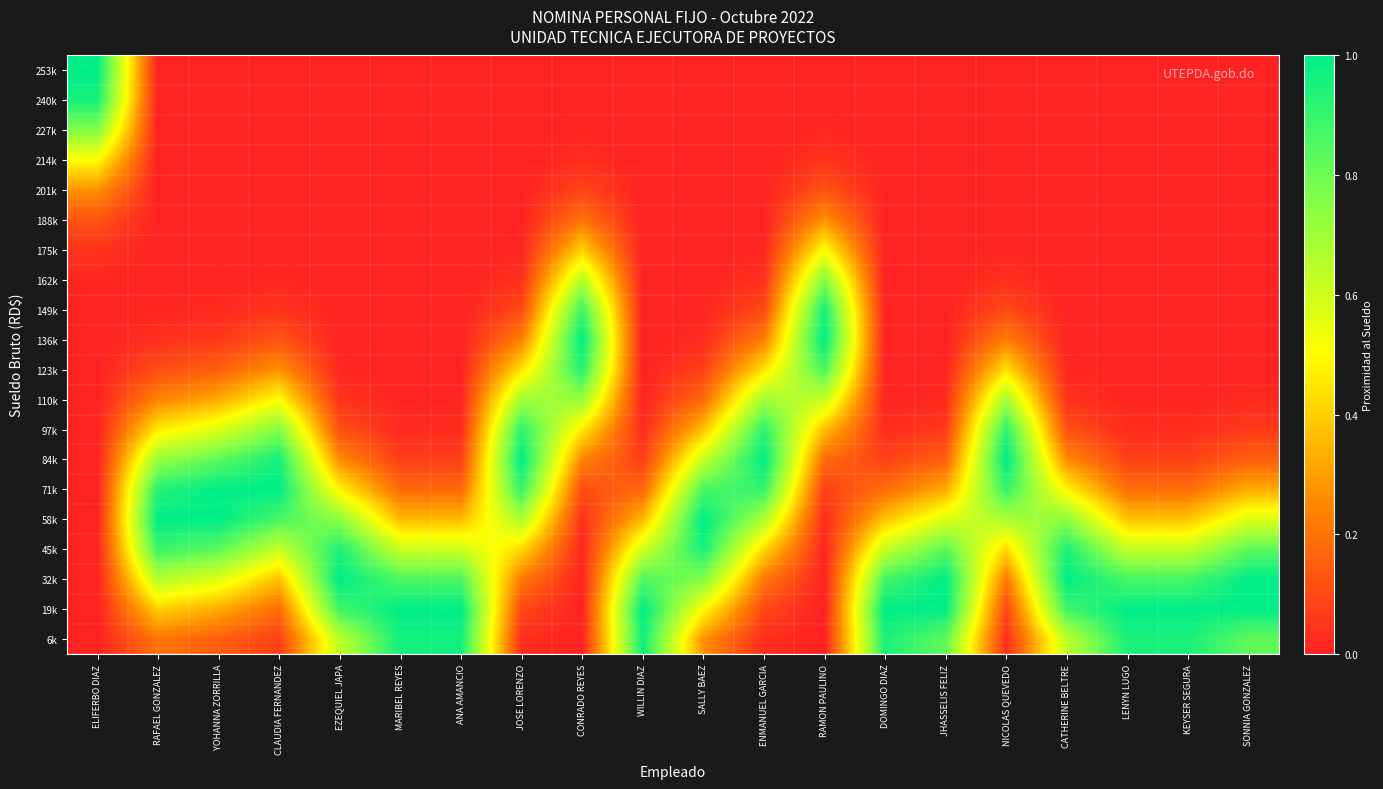

Reading right to left, what are all the values shown in this chart?

6k: SONNIA GONZALEZ=0.8	KEYSER SEGURA=1.0	LENYN LUGO=1.0	CATHERINE BELTRE=0.6	NICOLAS QUEVEDO=0.0	JHASSELIS FELIZ=0.8	DOMINGO DIAZ=1.0	RAMON PAULINO=0.0	ENMANUEL GARCIA=0.0	SALLY BAEZ=0.3	WILLIN DIAZ=1.0	CONRADO REYES=0.0	JOSE LORENZO=0.0	ANA AMANCIO=1.0	MARIBEL REYES=1.0	EZEQUIEL JAPA=0.6	CLAUDIA FERNANDEZ=0.1	YOHANNA ZORRILLA=0.2	RAFAEL GONZALEZ=0.2	ELIFERBO DIAZ=0.0
19k: SONNIA GONZALEZ=1.0	KEYSER SEGURA=1.0	LENYN LUGO=1.0	CATHERINE BELTRE=0.9	NICOLAS QUEVEDO=0.1	JHASSELIS FELIZ=1.0	DOMINGO DIAZ=1.0	RAMON PAULINO=0.0	ENMANUEL GARCIA=0.1	SALLY BAEZ=0.5	WILLIN DIAZ=1.0	CONRADO REYES=0.0	JOSE LORENZO=0.1	ANA AMANCIO=1.0	MARIBEL REYES=1.0	EZEQUIEL JAPA=0.9	CLAUDIA FERNANDEZ=0.2	YOHANNA ZORRILLA=0.3	RAFAEL GONZALEZ=0.4	ELIFERBO DIAZ=0.0
32k: SONNIA GONZALEZ=1.0	KEYSER SEGURA=0.9	LENYN LUGO=0.9	CATHERINE BELTRE=1.0	NICOLAS QUEVEDO=0.2	JHASSELIS FELIZ=1.0	DOMINGO DIAZ=0.9	RAMON PAULINO=0.0	ENMANUEL GARCIA=0.2	SALLY BAEZ=0.8	WILLIN DIAZ=0.9	CONRADO REYES=0.0	JOSE LORENZO=0.2	ANA AMANCIO=0.9	MARIBEL REYES=0.9	EZEQUIEL JAPA=1.0	CLAUDIA FERNANDEZ=0.4	YOHANNA ZORRILLA=0.6	RAFAEL GONZALEZ=0.7	ELIFERBO DIAZ=0.0
45k: SONNIA GONZALEZ=0.8	KEYSER SEGURA=0.6	LENYN LUGO=0.6	CATHERINE BELTRE=0.9	NICOLAS QUEVEDO=0.4	JHASSELIS FELIZ=0.8	DOMINGO DIAZ=0.6	RAMON PAULINO=0.0	ENMANUEL GARCIA=0.4	SALLY BAEZ=1.0	WILLIN DIAZ=0.6	CONRADO REYES=0.0	JOSE LORENZO=0.4	ANA AMANCIO=0.6	MARIBEL REYES=0.6	EZEQUIEL JAPA=0.9	CLAUDIA FERNANDEZ=0.6	YOHANNA ZORRILLA=0.8	RAFAEL GONZALEZ=0.9	ELIFERBO DIAZ=0.0
58k: SONNIA GONZALEZ=0.6	KEYSER SEGURA=0.4	LENYN LUGO=0.4	CATHERINE BELTRE=0.7	NICOLAS QUEVEDO=0.7	JHASSELIS FELIZ=0.6	DOMINGO DIAZ=0.4	RAMON PAULINO=0.0	ENMANUEL GARCIA=0.7	SALLY BAEZ=1.0	WILLIN DIAZ=0.4	CONRADO REYES=0.0	JOSE LORENZO=0.7	ANA AMANCIO=0.4	MARIBEL REYES=0.4	EZEQUIEL JAPA=0.7	CLAUDIA FERNANDEZ=0.9	YOHANNA ZORRILLA=1.0	RAFAEL GONZALEZ=1.0	ELIFERBO DIAZ=0.0
71k: SONNIA GONZALEZ=0.3	KEYSER SEGURA=0.2	LENYN LUGO=0.2	CATHERINE BELTRE=0.5	NICOLAS QUEVEDO=0.9	JHASSELIS FELIZ=0.3	DOMINGO DIAZ=0.2	RAMON PAULINO=0.1	ENMANUEL GARCIA=0.9	SALLY BAEZ=0.9	WILLIN DIAZ=0.2	CONRADO REYES=0.1	JOSE LORENZO=0.9	ANA AMANCIO=0.2	MARIBEL REYES=0.2	EZEQUIEL JAPA=0.5	CLAUDIA FERNANDEZ=1.0	YOHANNA ZORRILLA=1.0	RAFAEL GONZALEZ=0.9	ELIFERBO DIAZ=0.0
84k: SONNIA GONZALEZ=0.2	KEYSER SEGURA=0.1	LENYN LUGO=0.1	CATHERINE BELTRE=0.3	NICOLAS QUEVEDO=1.0	JHASSELIS FELIZ=0.2	DOMINGO DIAZ=0.1	RAMON PAULINO=0.2	ENMANUEL GARCIA=1.0	SALLY BAEZ=0.6	WILLIN DIAZ=0.1	CONRADO REYES=0.2	JOSE LORENZO=1.0	ANA AMANCIO=0.1	MARIBEL REYES=0.1	EZEQUIEL JAPA=0.3	CLAUDIA FERNANDEZ=1.0	YOHANNA ZORRILLA=0.8	RAFAEL GONZALEZ=0.7	ELIFERBO DIAZ=0.0
97k: SONNIA GONZALEZ=0.1	KEYSER SEGURA=0.0	LENYN LUGO=0.0	CATHERINE BELTRE=0.1	NICOLAS QUEVEDO=0.9	JHASSELIS FELIZ=0.1	DOMINGO DIAZ=0.0	RAMON PAULINO=0.4	ENMANUEL GARCIA=0.9	SALLY BAEZ=0.4	WILLIN DIAZ=0.0	CONRADO REYES=0.5	JOSE LORENZO=0.9	ANA AMANCIO=0.0	MARIBEL REYES=0.0	EZEQUIEL JAPA=0.1	CLAUDIA FERNANDEZ=0.8	YOHANNA ZORRILLA=0.6	RAFAEL GONZALEZ=0.5	ELIFERBO DIAZ=0.0
110k: SONNIA GONZALEZ=0.0	KEYSER SEGURA=0.0	LENYN LUGO=0.0	CATHERINE BELTRE=0.0	NICOLAS QUEVEDO=0.7	JHASSELIS FELIZ=0.0	DOMINGO DIAZ=0.0	RAMON PAULINO=0.6	ENMANUEL GARCIA=0.7	SALLY BAEZ=0.2	WILLIN DIAZ=0.0	CONRADO REYES=0.7	JOSE LORENZO=0.7	ANA AMANCIO=0.0	MARIBEL REYES=0.0	EZEQUIEL JAPA=0.0	CLAUDIA FERNANDEZ=0.5	YOHANNA ZORRILLA=0.3	RAFAEL GONZALEZ=0.2	ELIFERBO DIAZ=0.0
123k: SONNIA GONZALEZ=0.0	KEYSER SEGURA=0.0	LENYN LUGO=0.0	CATHERINE BELTRE=0.0	NICOLAS QUEVEDO=0.4	JHASSELIS FELIZ=0.0	DOMINGO DIAZ=0.0	RAMON PAULINO=0.9	ENMANUEL GARCIA=0.4	SALLY BAEZ=0.1	WILLIN DIAZ=0.0	CONRADO REYES=0.9	JOSE LORENZO=0.4	ANA AMANCIO=0.0	MARIBEL REYES=0.0	EZEQUIEL JAPA=0.0	CLAUDIA FERNANDEZ=0.3	YOHANNA ZORRILLA=0.2	RAFAEL GONZALEZ=0.1	ELIFERBO DIAZ=0.0
136k: SONNIA GONZALEZ=0.0	KEYSER SEGURA=0.0	LENYN LUGO=0.0	CATHERINE BELTRE=0.0	NICOLAS QUEVEDO=0.2	JHASSELIS FELIZ=0.0	DOMINGO DIAZ=0.0	RAMON PAULINO=1.0	ENMANUEL GARCIA=0.2	SALLY BAEZ=0.0	WILLIN DIAZ=0.0	CONRADO REYES=1.0	JOSE LORENZO=0.2	ANA AMANCIO=0.0	MARIBEL REYES=0.0	EZEQUIEL JAPA=0.0	CLAUDIA FERNANDEZ=0.1	YOHANNA ZORRILLA=0.1	RAFAEL GONZALEZ=0.0	ELIFERBO DIAZ=0.0
149k: SONNIA GONZALEZ=0.0	KEYSER SEGURA=0.0	LENYN LUGO=0.0	CATHERINE BELTRE=0.0	NICOLAS QUEVEDO=0.1	JHASSELIS FELIZ=0.0	DOMINGO DIAZ=0.0	RAMON PAULINO=1.0	ENMANUEL GARCIA=0.1	SALLY BAEZ=0.0	WILLIN DIAZ=0.0	CONRADO REYES=0.9	JOSE LORENZO=0.1	ANA AMANCIO=0.0	MARIBEL REYES=0.0	EZEQUIEL JAPA=0.0	CLAUDIA FERNANDEZ=0.0	YOHANNA ZORRILLA=0.0	RAFAEL GONZALEZ=0.0	ELIFERBO DIAZ=0.0
162k: SONNIA GONZALEZ=0.0	KEYSER SEGURA=0.0	LENYN LUGO=0.0	CATHERINE BELTRE=0.0	NICOLAS QUEVEDO=0.0	JHASSELIS FELIZ=0.0	DOMINGO DIAZ=0.0	RAMON PAULINO=0.8	ENMANUEL GARCIA=0.0	SALLY BAEZ=0.0	WILLIN DIAZ=0.0	CONRADO REYES=0.7	JOSE LORENZO=0.0	ANA AMANCIO=0.0	MARIBEL REYES=0.0	EZEQUIEL JAPA=0.0	CLAUDIA FERNANDEZ=0.0	YOHANNA ZORRILLA=0.0	RAFAEL GONZALEZ=0.0	ELIFERBO DIAZ=0.0
175k: SONNIA GONZALEZ=0.0	KEYSER SEGURA=0.0	LENYN LUGO=0.0	CATHERINE BELTRE=0.0	NICOLAS QUEVEDO=0.0	JHASSELIS FELIZ=0.0	DOMINGO DIAZ=0.0	RAMON PAULINO=0.5	ENMANUEL GARCIA=0.0	SALLY BAEZ=0.0	WILLIN DIAZ=0.0	CONRADO REYES=0.4	JOSE LORENZO=0.0	ANA AMANCIO=0.0	MARIBEL REYES=0.0	EZEQUIEL JAPA=0.0	CLAUDIA FERNANDEZ=0.0	YOHANNA ZORRILLA=0.0	RAFAEL GONZALEZ=0.0	ELIFERBO DIAZ=0.0
188k: SONNIA GONZALEZ=0.0	KEYSER SEGURA=0.0	LENYN LUGO=0.0	CATHERINE BELTRE=0.0	NICOLAS QUEVEDO=0.0	JHASSELIS FELIZ=0.0	DOMINGO DIAZ=0.0	RAMON PAULINO=0.3	ENMANUEL GARCIA=0.0	SALLY BAEZ=0.0	WILLIN DIAZ=0.0	CONRADO REYES=0.2	JOSE LORENZO=0.0	ANA AMANCIO=0.0	MARIBEL REYES=0.0	EZEQUIEL JAPA=0.0	CLAUDIA FERNANDEZ=0.0	YOHANNA ZORRILLA=0.0	RAFAEL GONZALEZ=0.0	ELIFERBO DIAZ=0.1
201k: SONNIA GONZALEZ=0.0	KEYSER SEGURA=0.0	LENYN LUGO=0.0	CATHERINE BELTRE=0.0	NICOLAS QUEVEDO=0.0	JHASSELIS FELIZ=0.0	DOMINGO DIAZ=0.0	RAMON PAULINO=0.1	ENMANUEL GARCIA=0.0	SALLY BAEZ=0.0	WILLIN DIAZ=0.0	CONRADO REYES=0.1	JOSE LORENZO=0.0	ANA AMANCIO=0.0	MARIBEL REYES=0.0	EZEQUIEL JAPA=0.0	CLAUDIA FERNANDEZ=0.0	YOHANNA ZORRILLA=0.0	RAFAEL GONZALEZ=0.0	ELIFERBO DIAZ=0.3
214k: SONNIA GONZALEZ=0.0	KEYSER SEGURA=0.0	LENYN LUGO=0.0	CATHERINE BELTRE=0.0	NICOLAS QUEVEDO=0.0	JHASSELIS FELIZ=0.0	DOMINGO DIAZ=0.0	RAMON PAULINO=0.0	ENMANUEL GARCIA=0.0	SALLY BAEZ=0.0	WILLIN DIAZ=0.0	CONRADO REYES=0.0	JOSE LORENZO=0.0	ANA AMANCIO=0.0	MARIBEL REYES=0.0	EZEQUIEL JAPA=0.0	CLAUDIA FERNANDEZ=0.0	YOHANNA ZORRILLA=0.0	RAFAEL GONZALEZ=0.0	ELIFERBO DIAZ=0.5
227k: SONNIA GONZALEZ=0.0	KEYSER SEGURA=0.0	LENYN LUGO=0.0	CATHERINE BELTRE=0.0	NICOLAS QUEVEDO=0.0	JHASSELIS FELIZ=0.0	DOMINGO DIAZ=0.0	RAMON PAULINO=0.0	ENMANUEL GARCIA=0.0	SALLY BAEZ=0.0	WILLIN DIAZ=0.0	CONRADO REYES=0.0	JOSE LORENZO=0.0	ANA AMANCIO=0.0	MARIBEL REYES=0.0	EZEQUIEL JAPA=0.0	CLAUDIA FERNANDEZ=0.0	YOHANNA ZORRILLA=0.0	RAFAEL GONZALEZ=0.0	ELIFERBO DIAZ=0.8
240k: SONNIA GONZALEZ=0.0	KEYSER SEGURA=0.0	LENYN LUGO=0.0	CATHERINE BELTRE=0.0	NICOLAS QUEVEDO=0.0	JHASSELIS FELIZ=0.0	DOMINGO DIAZ=0.0	RAMON PAULINO=0.0	ENMANUEL GARCIA=0.0	SALLY BAEZ=0.0	WILLIN DIAZ=0.0	CONRADO REYES=0.0	JOSE LORENZO=0.0	ANA AMANCIO=0.0	MARIBEL REYES=0.0	EZEQUIEL JAPA=0.0	CLAUDIA FERNANDEZ=0.0	YOHANNA ZORRILLA=0.0	RAFAEL GONZALEZ=0.0	ELIFERBO DIAZ=1.0
253k: SONNIA GONZALEZ=0.0	KEYSER SEGURA=0.0	LENYN LUGO=0.0	CATHERINE BELTRE=0.0	NICOLAS QUEVEDO=0.0	JHASSELIS FELIZ=0.0	DOMINGO DIAZ=0.0	RAMON PAULINO=0.0	ENMANUEL GARCIA=0.0	SALLY BAEZ=0.0	WILLIN DIAZ=0.0	CONRADO REYES=0.0	JOSE LORENZO=0.0	ANA AMANCIO=0.0	MARIBEL REYES=0.0	EZEQUIEL JAPA=0.0	CLAUDIA FERNANDEZ=0.0	YOHANNA ZORRILLA=0.0	RAFAEL GONZALEZ=0.0	ELIFERBO DIAZ=1.0